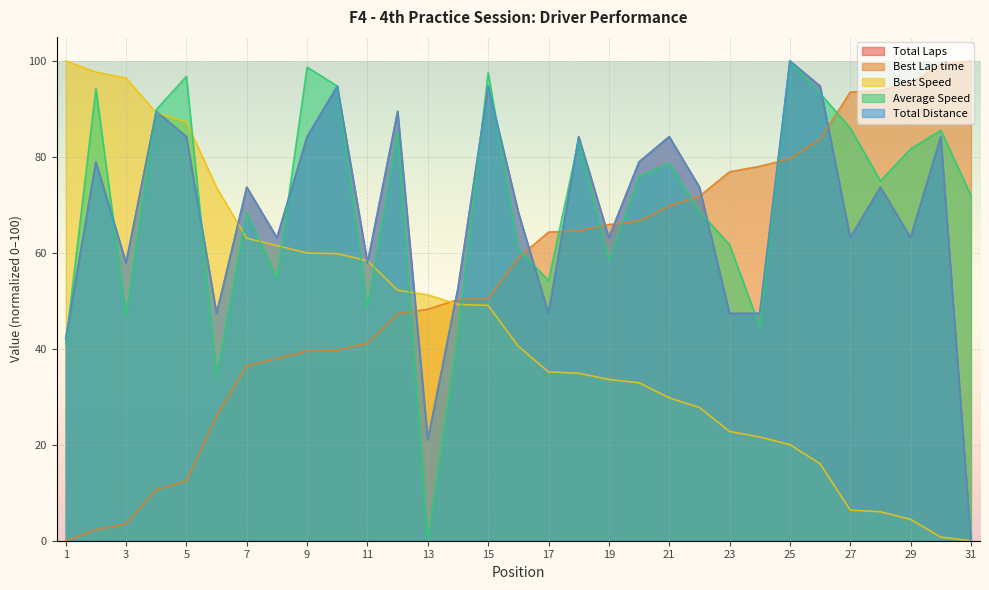

After their last crossing, which series has the higher values: Total Distance or Total Laps?

Total Distance